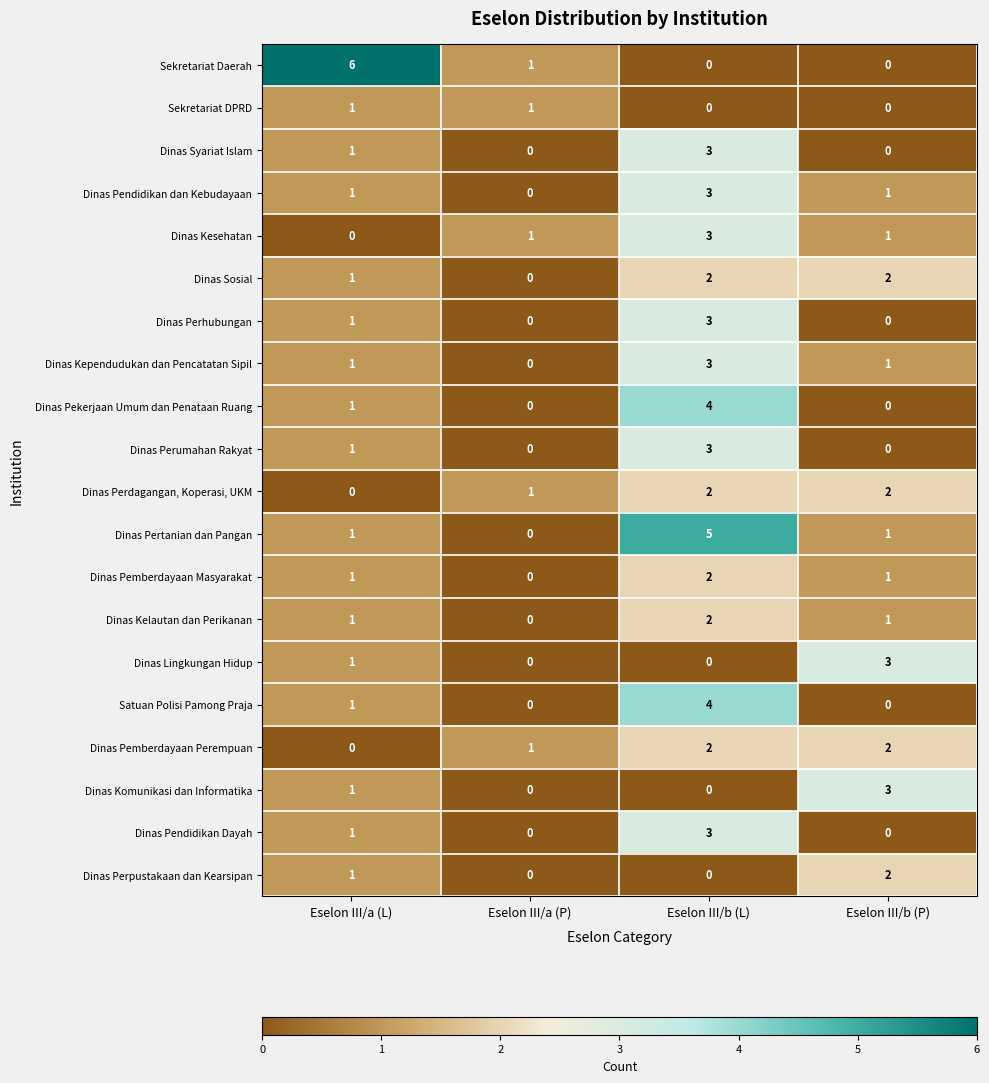

The value of Dinas Kesehatan at Eselon III/b (L) is 5. True or false?

False